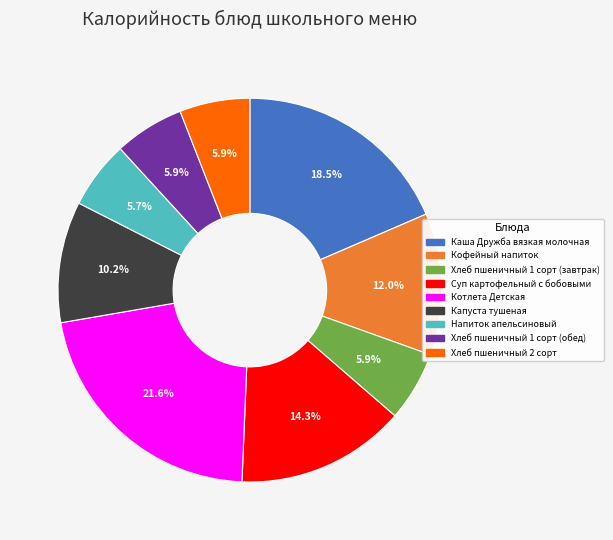

Which slice is the largest?

Котлета Детская